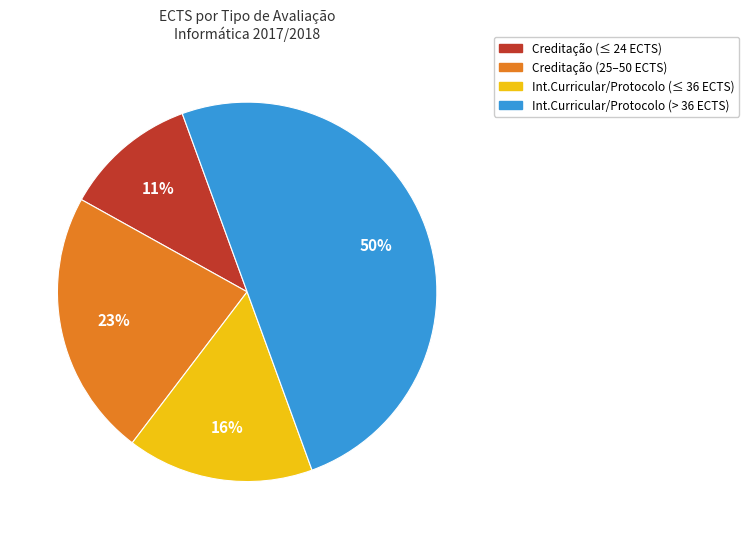

To the nearest percent, what is the average slice percentage?

25%